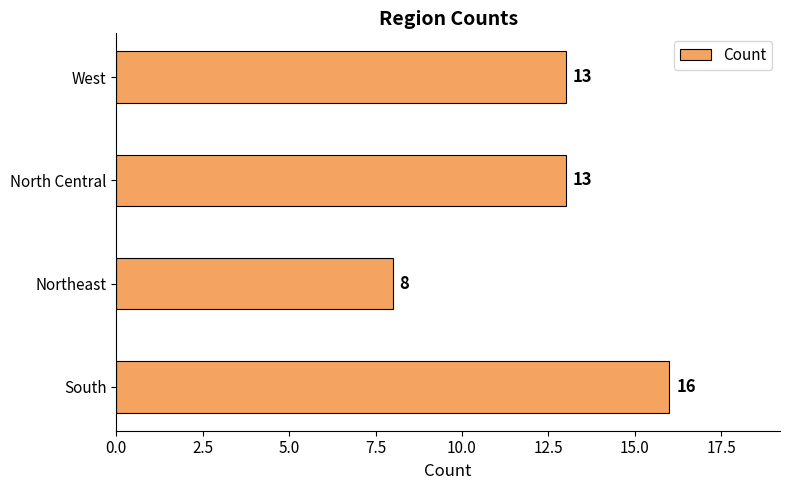

What is the maximum value shown in the chart?

16